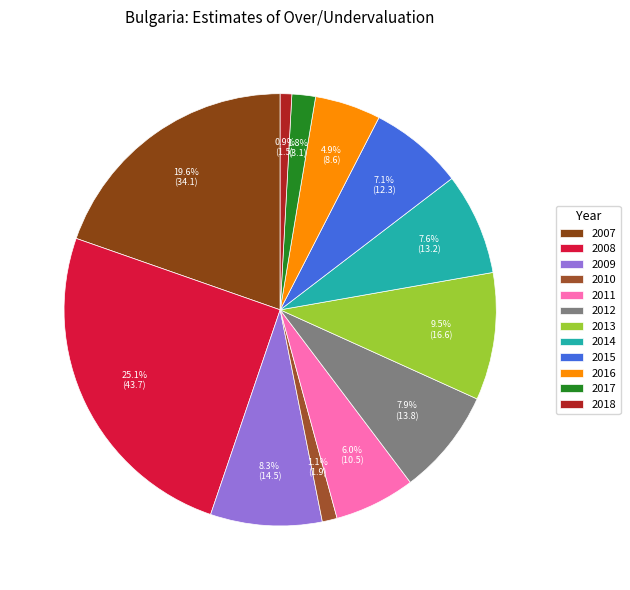

How many slices are in this pie chart?

12